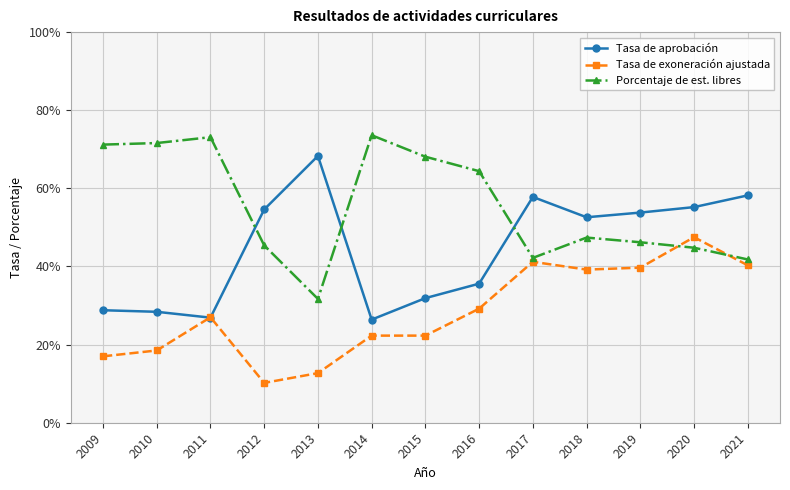

Does the chart have visible grid lines?

Yes